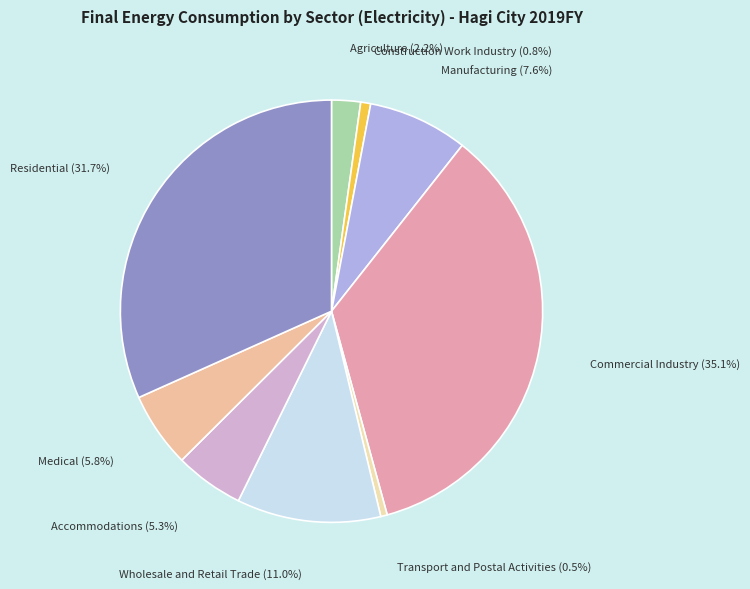

How many segments does this pie chart have?

9